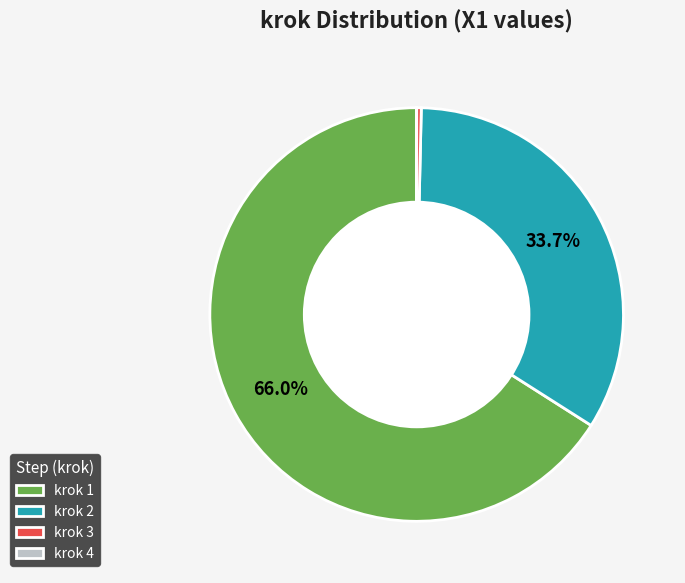

To the nearest percent, what is the difference between the largest and smallest slice percentages?

66%